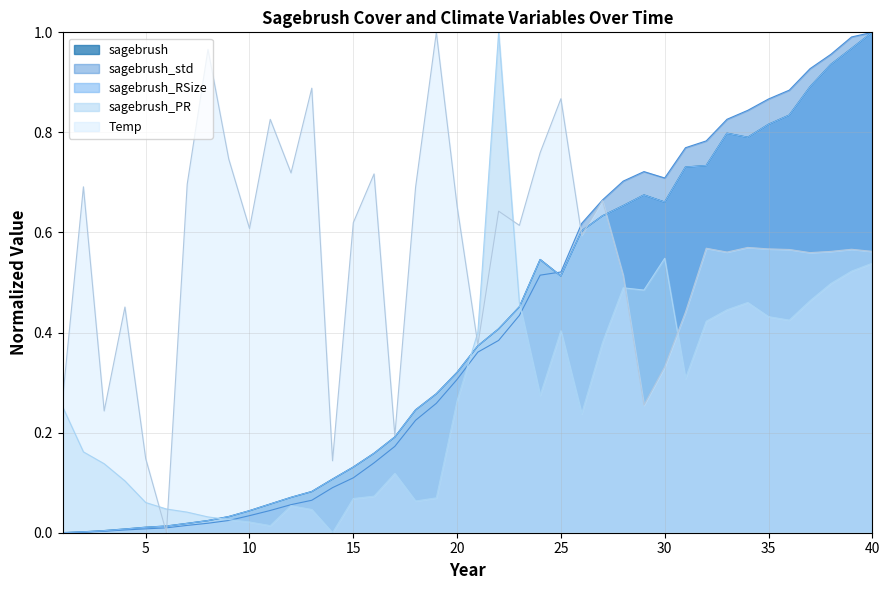

True or false: sagebrush has a value of 0.2 at 16.

True